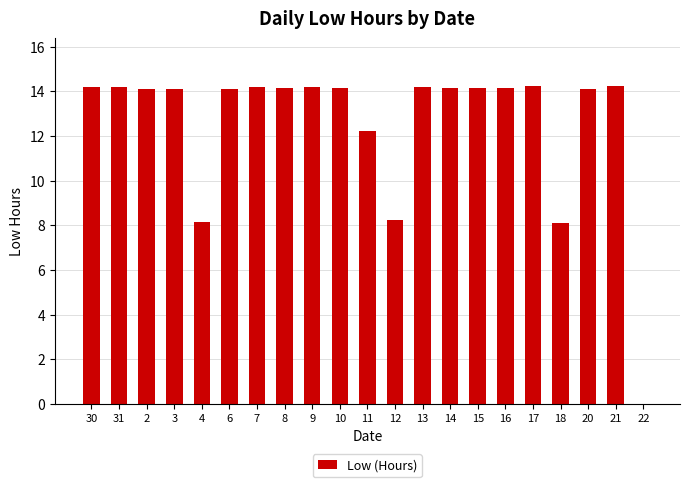

What is the approximate value at 3?

14.1